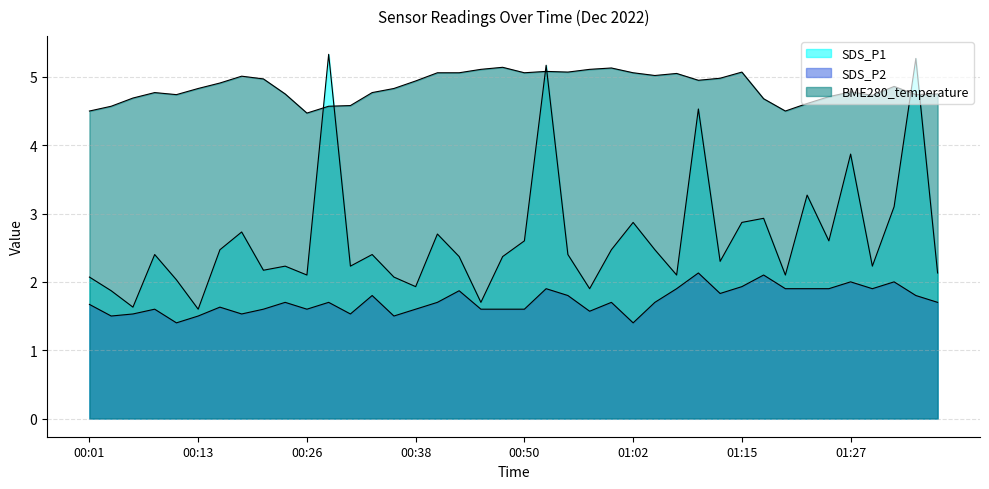

Is it true that BME280_temperature equals 6.3 at 01:37?

False